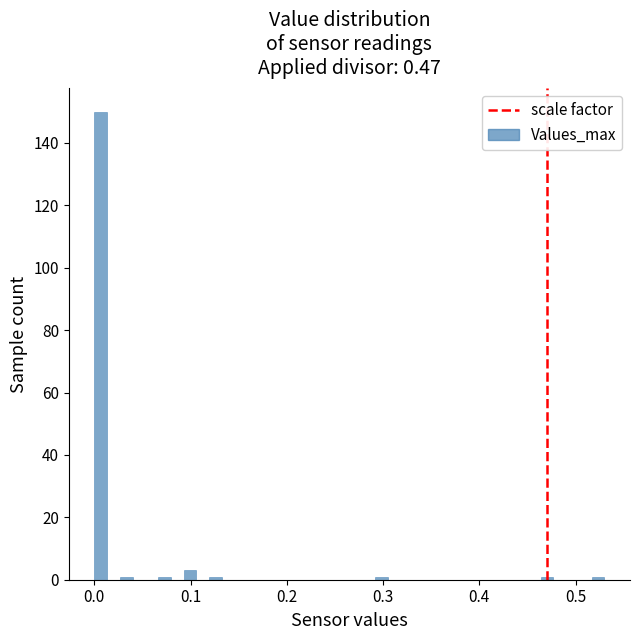

Around what value on the x-axis is the tallest bar? Give the approximate position of its centre, as read against the axis.

0.01